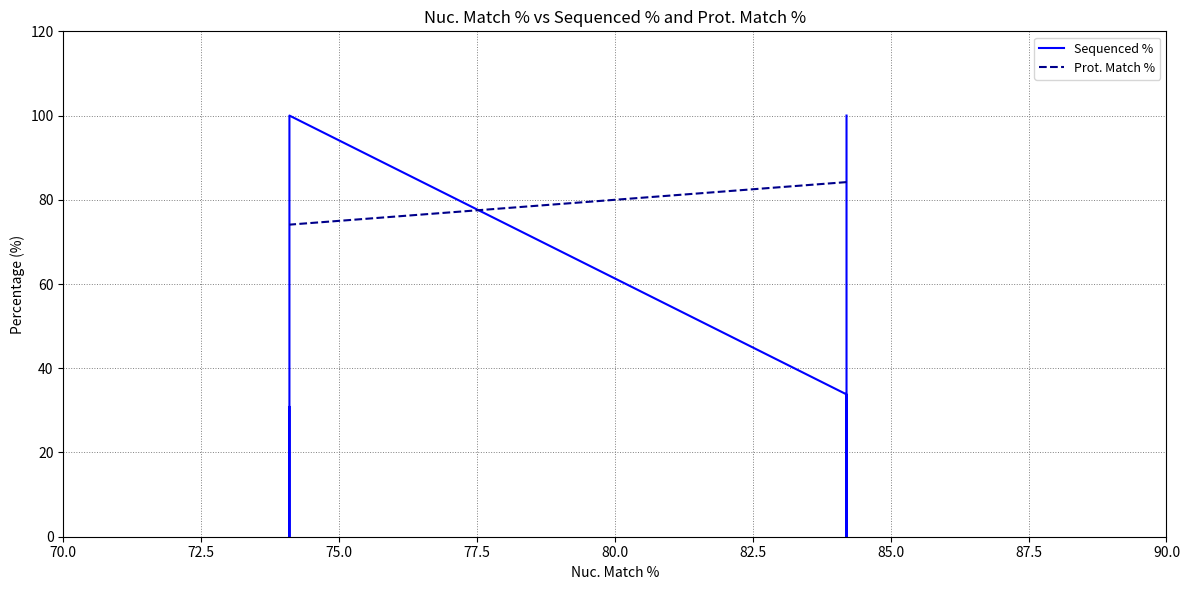

How many values in the Prot. Match % series are below 84?

3